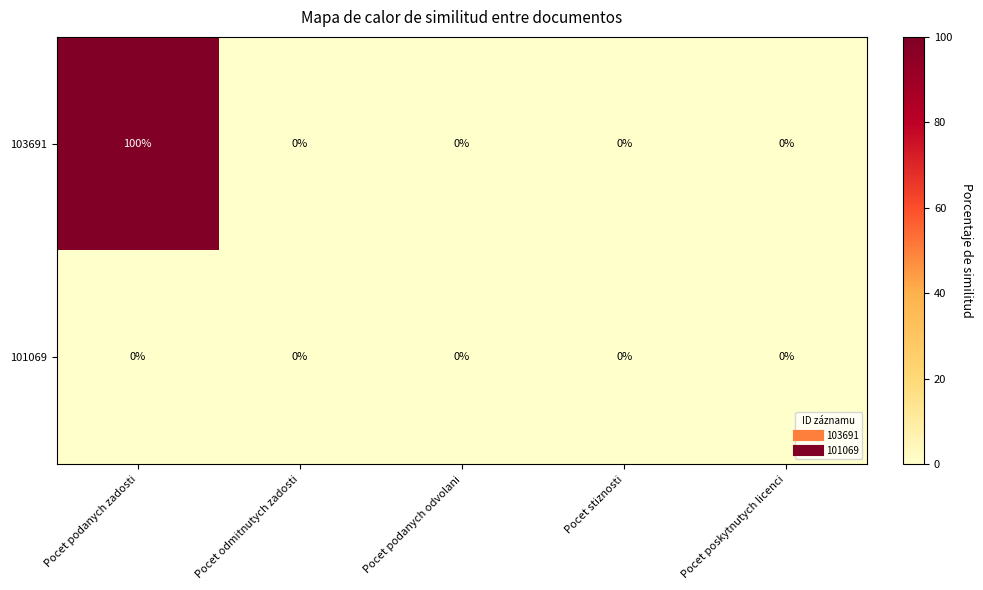

At which category is the sum across all series the highest?

Pocet podanych zadosti